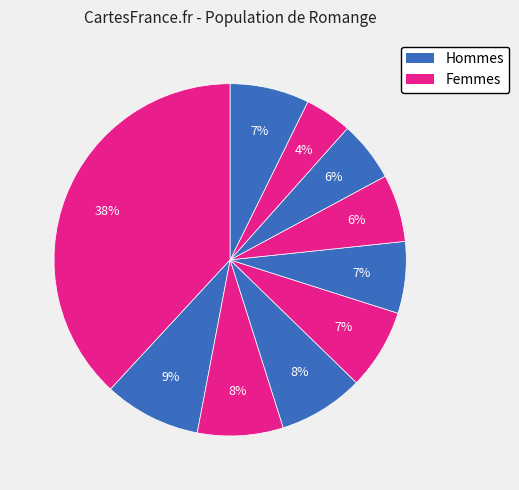

How many slices are in this pie chart?

10